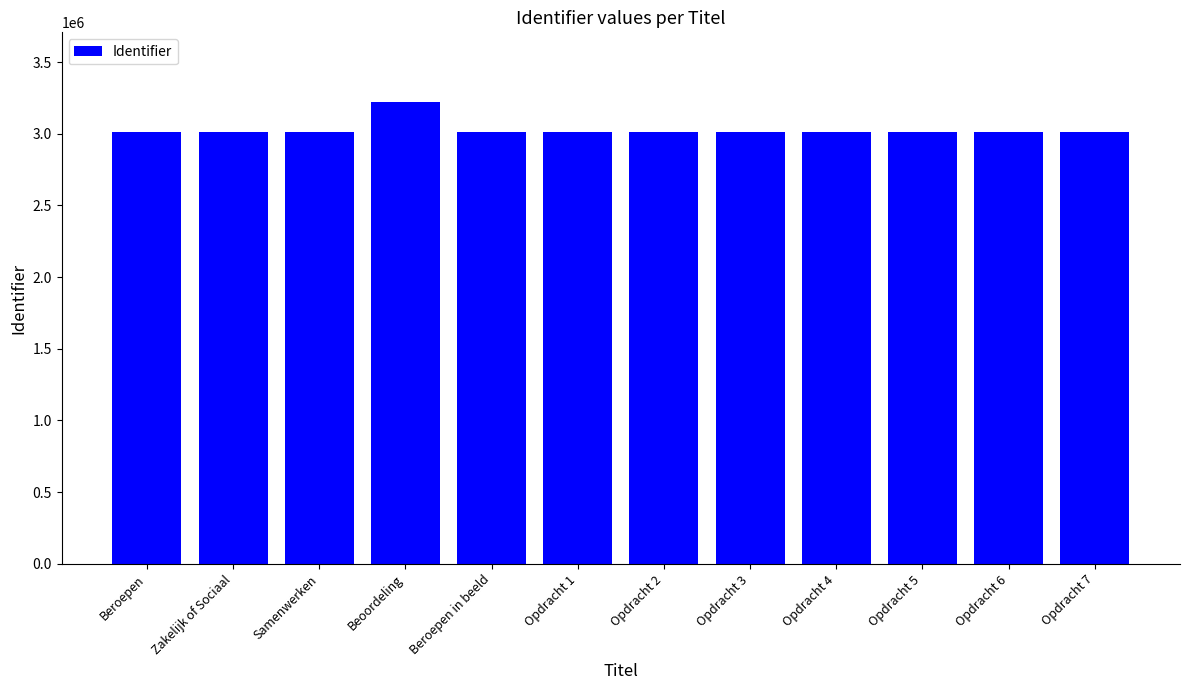

Which label corresponds to the largest value in the chart?

Beoordeling